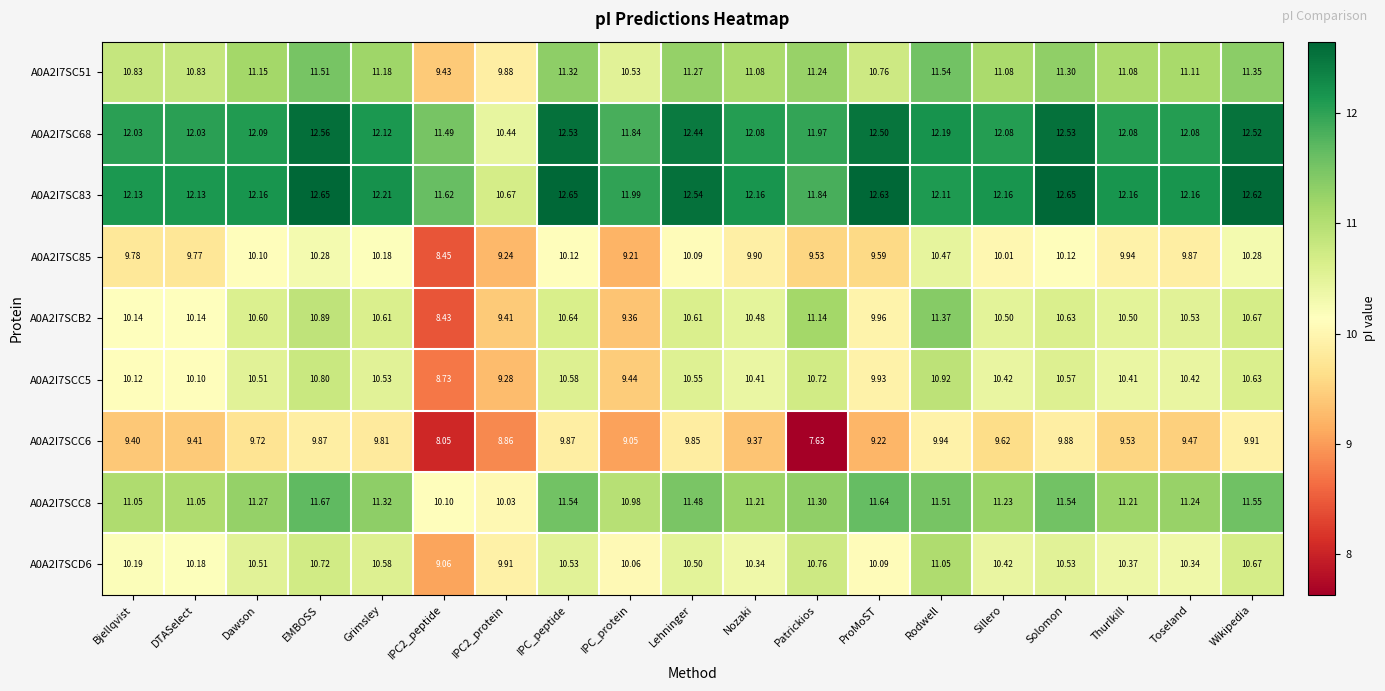

Is the value of A0A2I7SCC6 at Solomon greater than the value of A0A2I7SCC8 at Dawson?

No